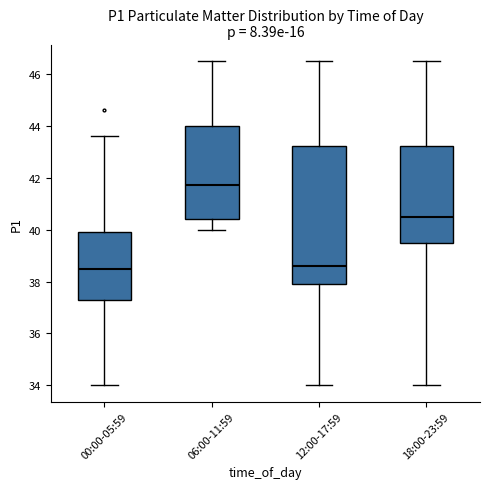

Reading left to right, read every box against the y-axis: the position of its median line, the range the box covers, and the ends of its whiskers. The values are not printed on the chart, so give them approximately, as read against the axis.

00:00-05:59: median 38.6, box 37.4 to 40.0, whiskers 34.0 to 43.6
06:00-11:59: median 41.8, box 40.4 to 44.0, whiskers 40.0 to 46.6
12:00-17:59: median 38.6, box 38.0 to 43.2, whiskers 34.0 to 46.6
18:00-23:59: median 40.6, box 39.6 to 43.2, whiskers 34.0 to 46.6